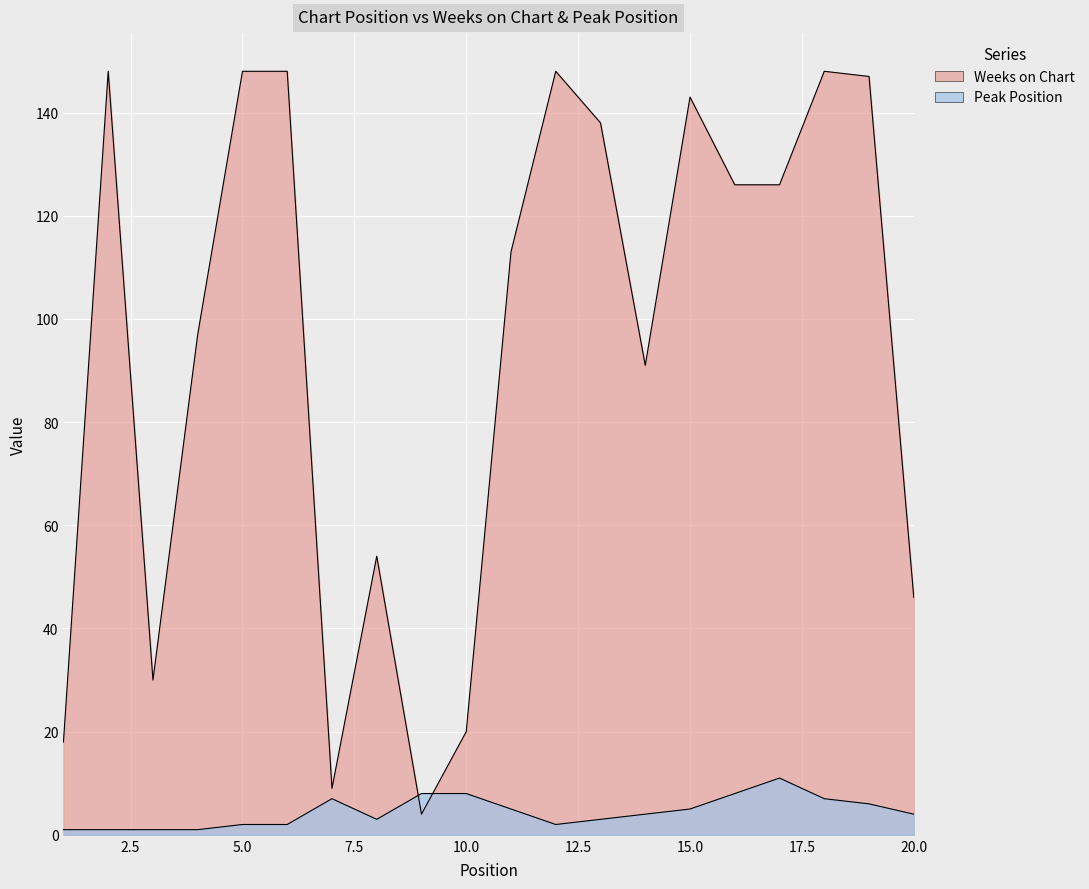

Which series has the widest spread of values?

Weeks on Chart